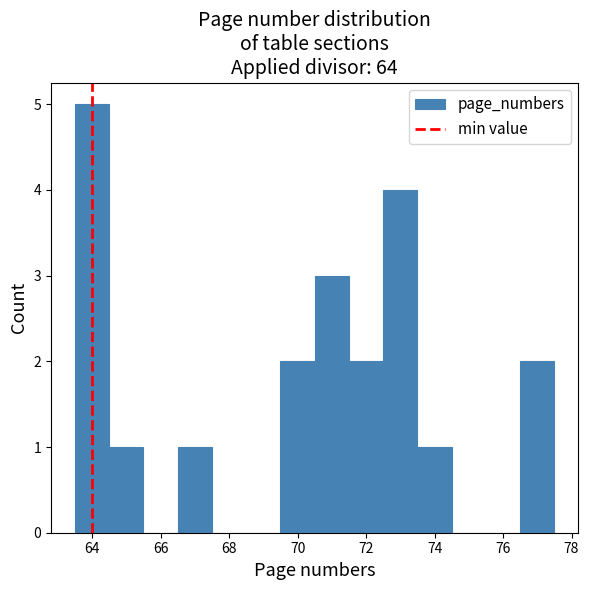

Reading left to right, transcribe this chart: for each bar, give the range it covers on the x-axis and its height. Neither the bar edges nor the heights are printed on the chart, so give them approximately, as read against the axes.

63.5 to 64.5: 5
64.5 to 65.5: 1
65.5 to 66.5: 0
66.5 to 67.5: 1
67.5 to 68.5: 0
68.5 to 69.5: 0
69.5 to 70.5: 2
70.5 to 71.5: 3
71.5 to 72.5: 2
72.5 to 73.5: 4
73.5 to 74.5: 1
74.5 to 75.5: 0
75.5 to 76.5: 0
76.5 to 77.5: 2